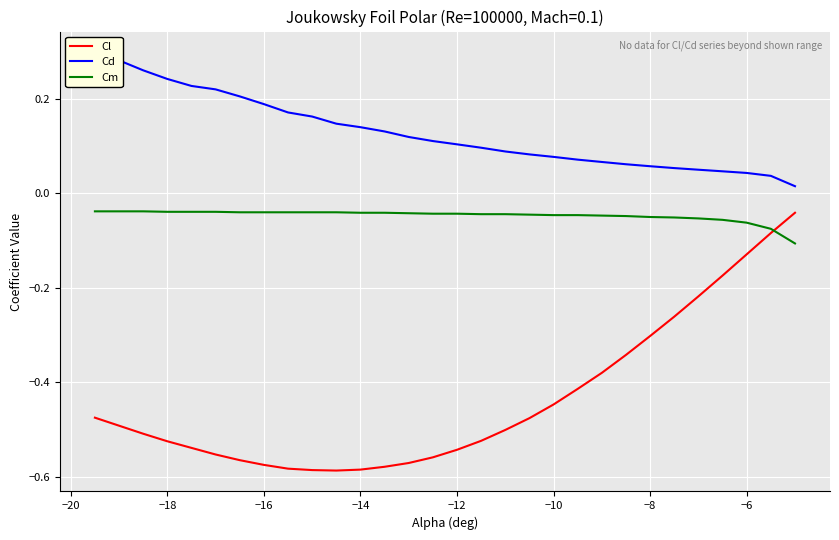

True or false: Cl has more than 0 interior local peaks.

False